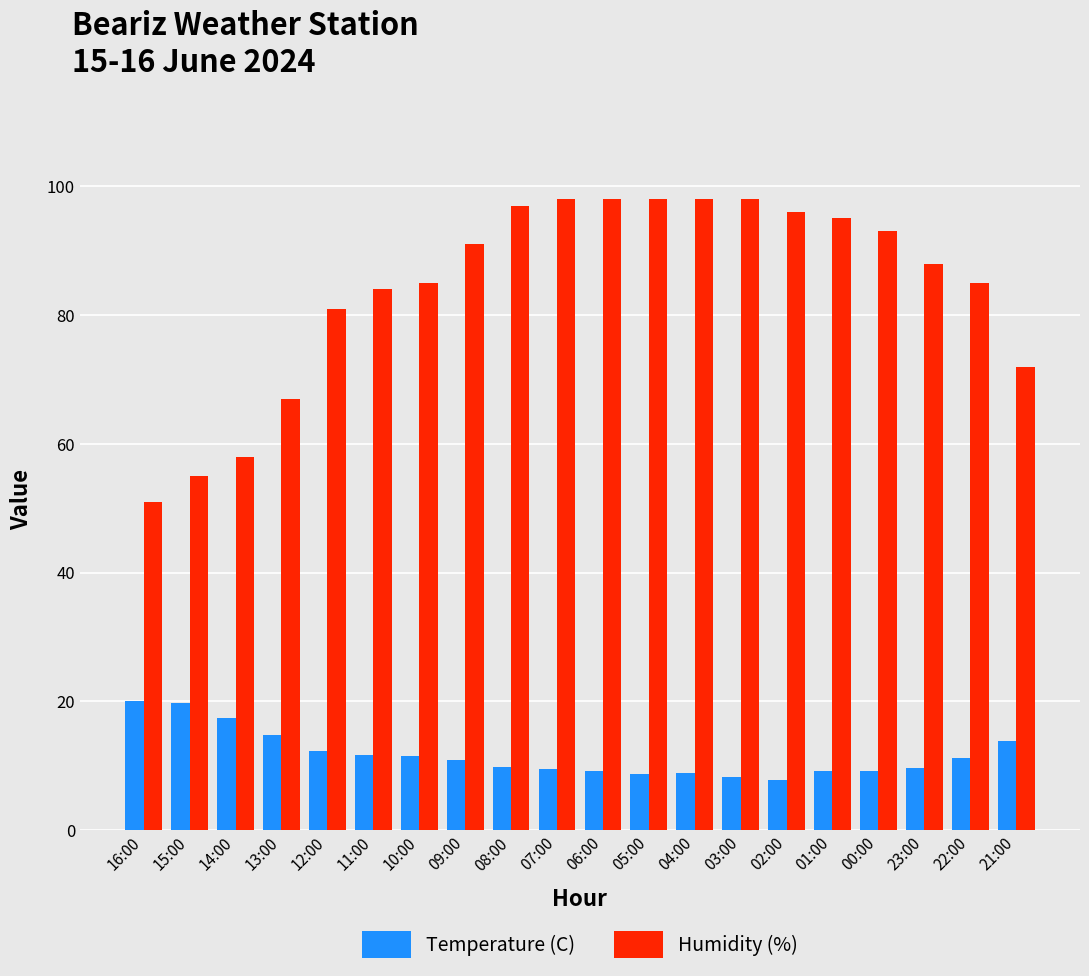

Is it true that Humidity (%) equals 81.0 at 12:00?

True